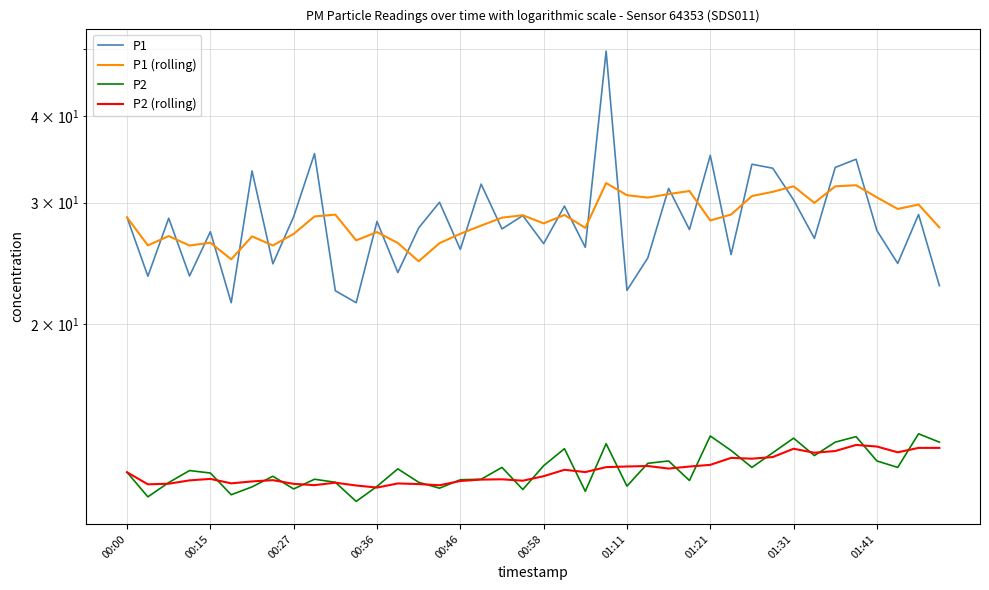

Does the chart display data point markers on the line(s)?

No